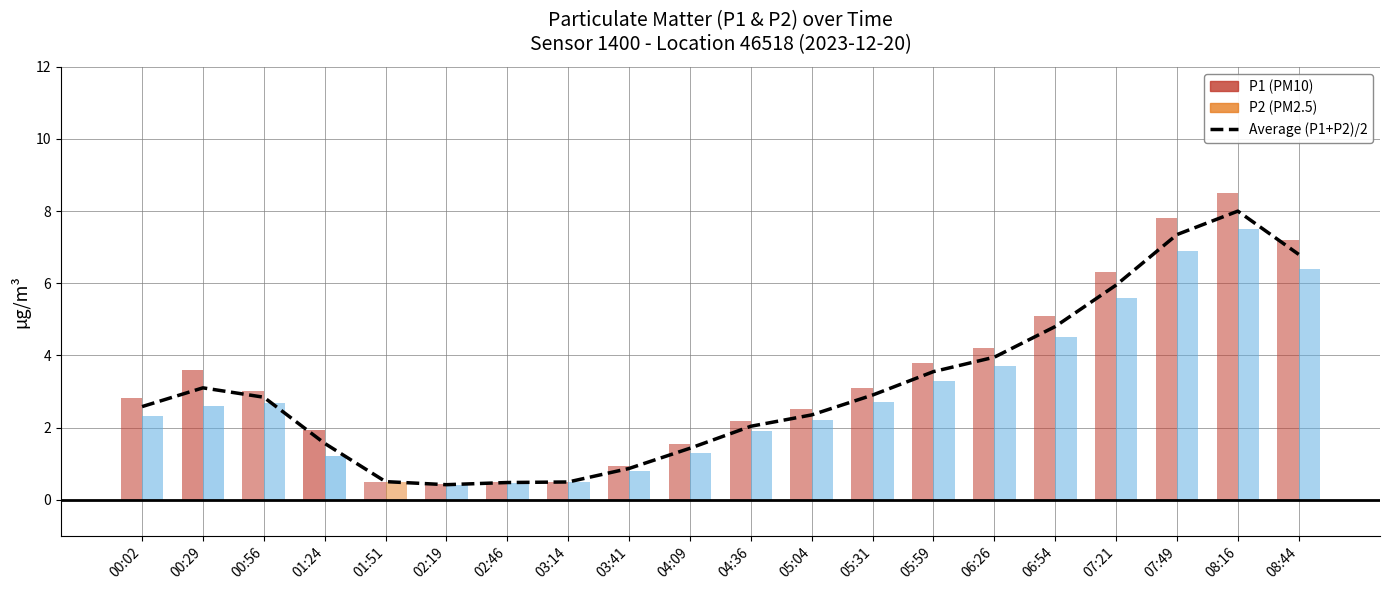

Is it true that the value at 00:56 is 2.8?

True